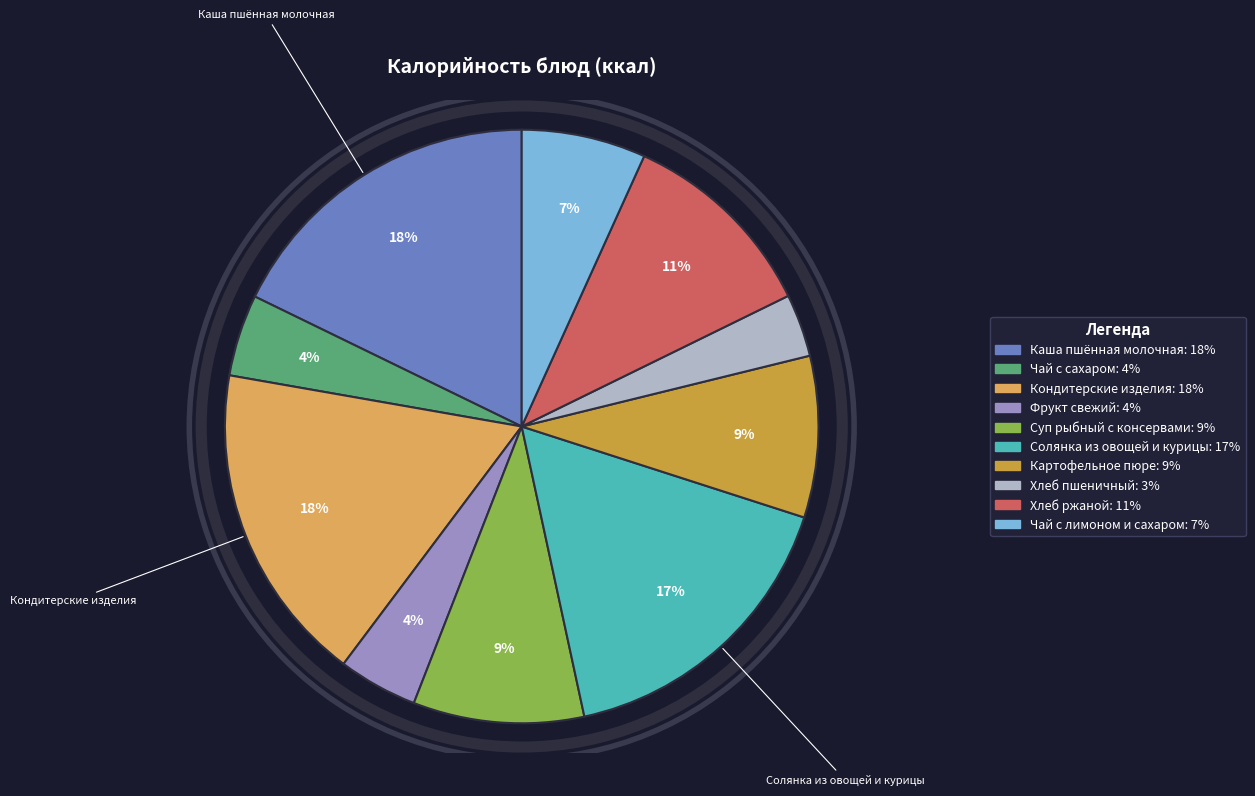

Is it true that Чай с сахаром is 4% of the pie?

True